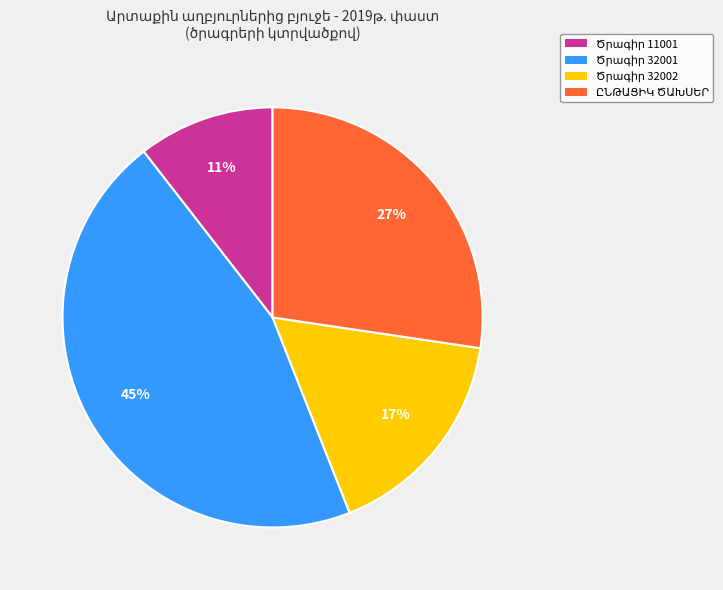

Is there a majority slice in this chart?

No